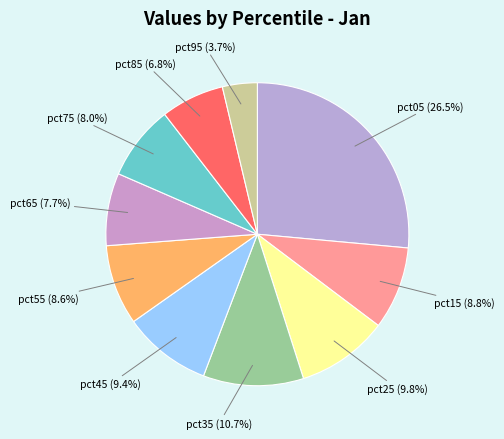

What portion of the pie excludes pct05?

73.5%